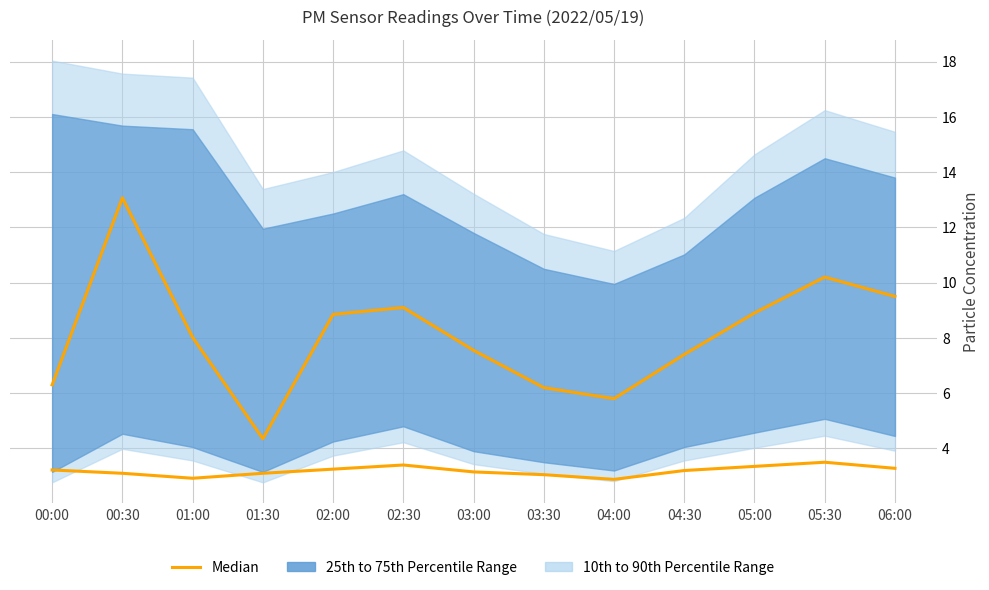

Between 05:00 and 02:00, which is larger?

05:00